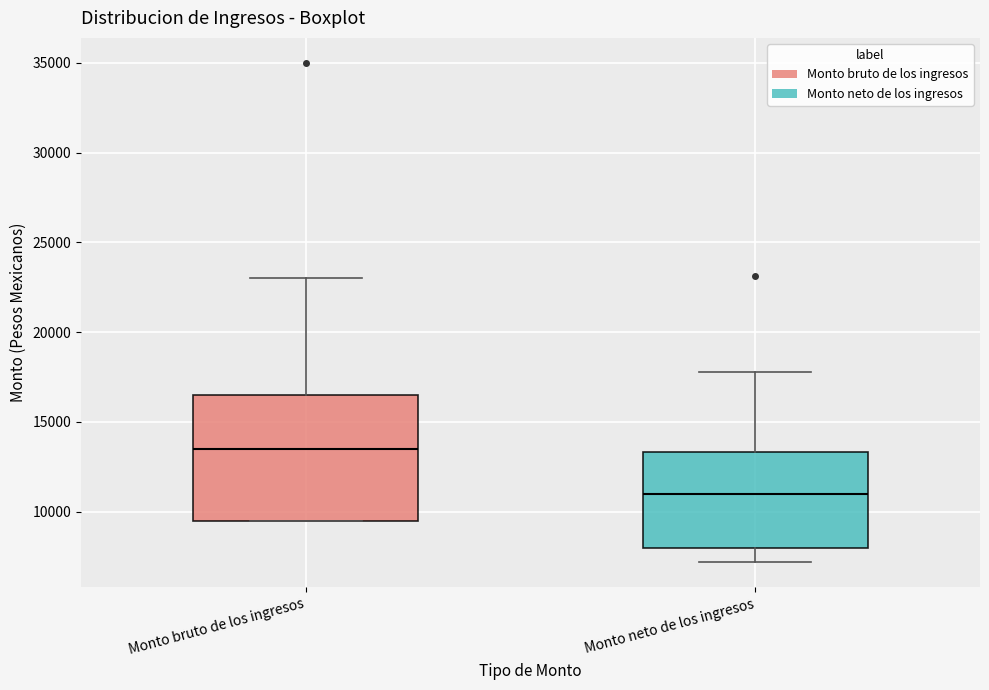

Which box is the tallest, from its lower edge to its upper edge?

Monto bruto de los ingresos